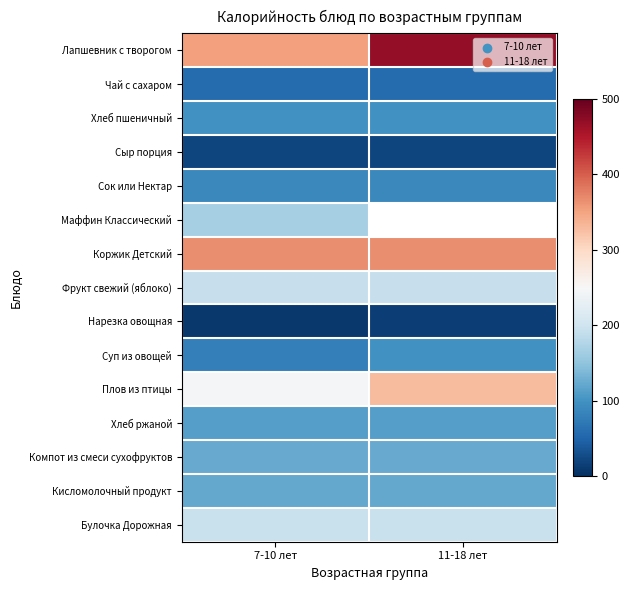

What is the average value of the Плов из птицы series?

288.8